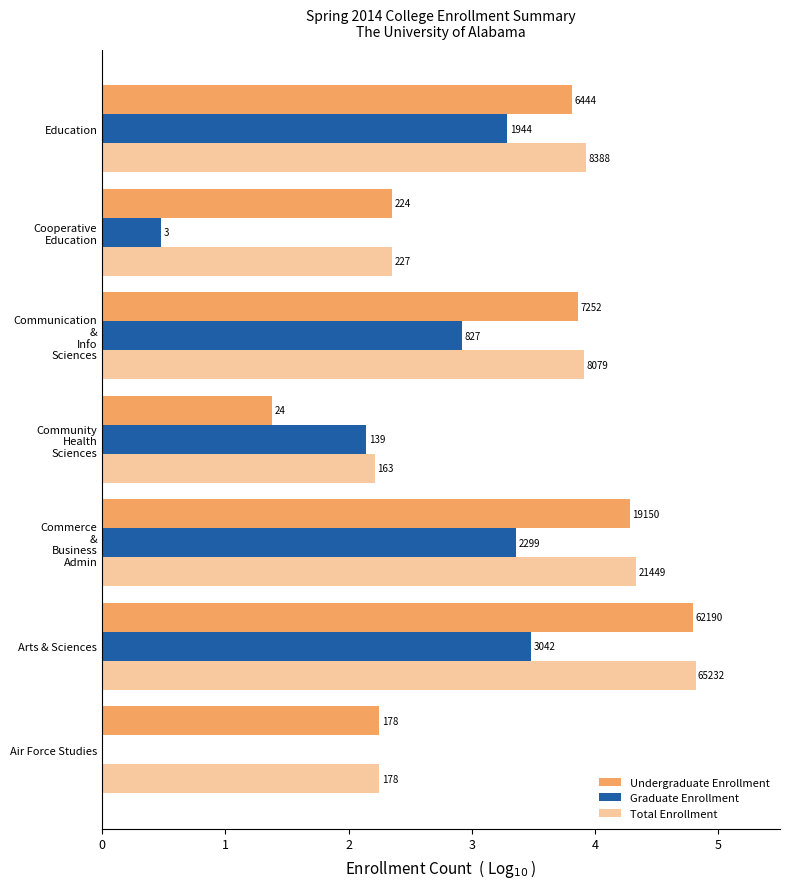

Which series has the largest total across all categories?

Total Enrollment